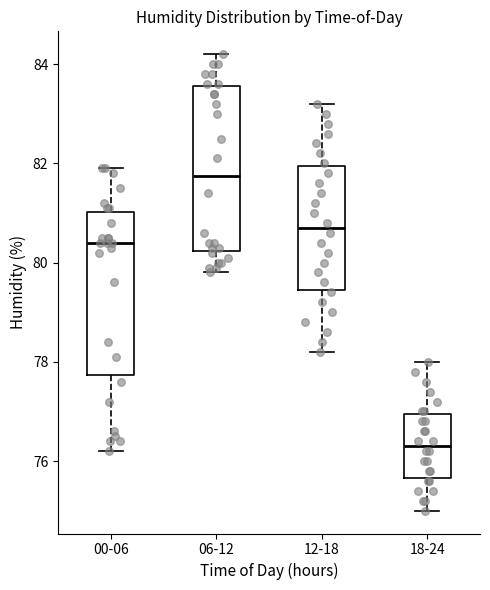

Where is the upper edge of the box for 18-24 on the y-axis? The values are not printed on the chart, so give them approximately, as read against the axis.

77.0